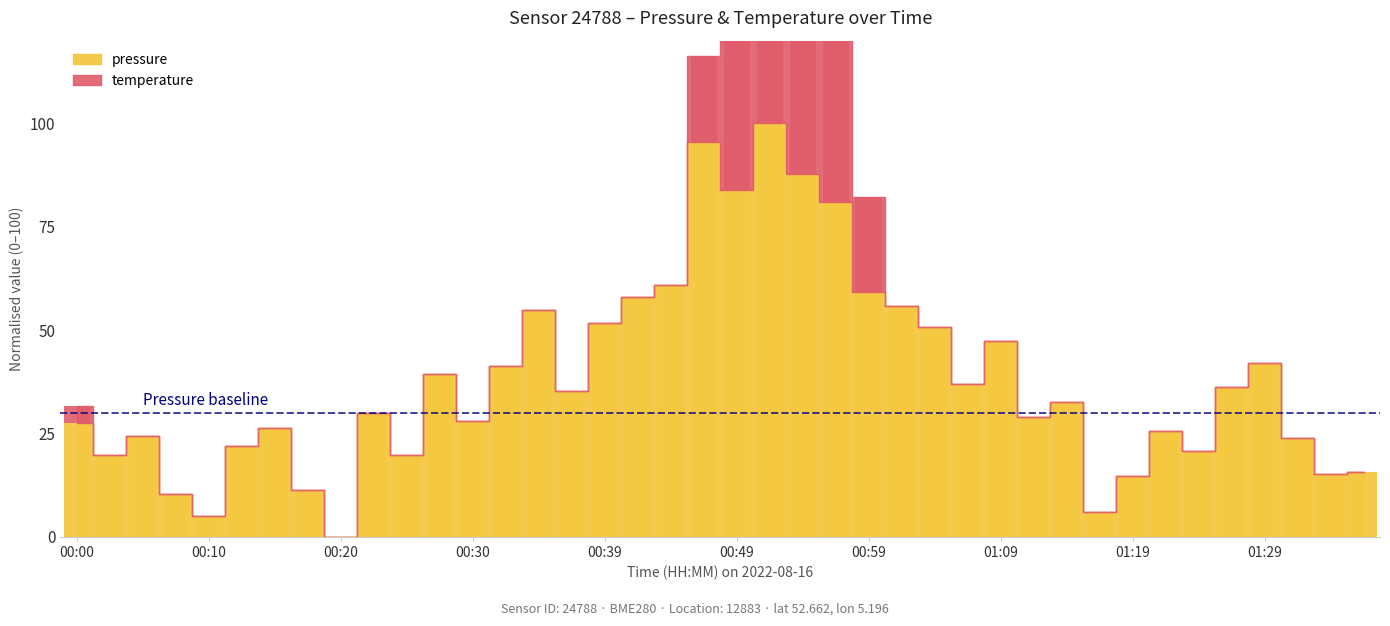

Reading left to right, transcribe all the data shown in this chart.

00:00=27.6	00:02=19.9	00:05=24.4	00:07=10.4	00:10=5.1	00:12=21.9	00:15=26.3	00:17=11.4	00:20=0.0	00:22=29.9	00:25=19.7	00:27=39.5	00:30=28.1	00:32=41.3	00:35=54.9	00:37=35.2	00:39=51.8	00:42=57.9	00:44=61.0	00:47=95.5	00:49=83.8	00:52=100.0	00:54=87.7	00:57=81.1	00:59=59.2	01:02=55.8	01:04=50.8	01:06=36.9	01:09=47.5	01:11=29.1	01:14=32.6	01:16=5.9	01:19=14.6	01:22=25.6	01:24=20.8	01:27=36.2	01:29=41.9	01:32=23.9	01:34=15.2	01:37=15.6